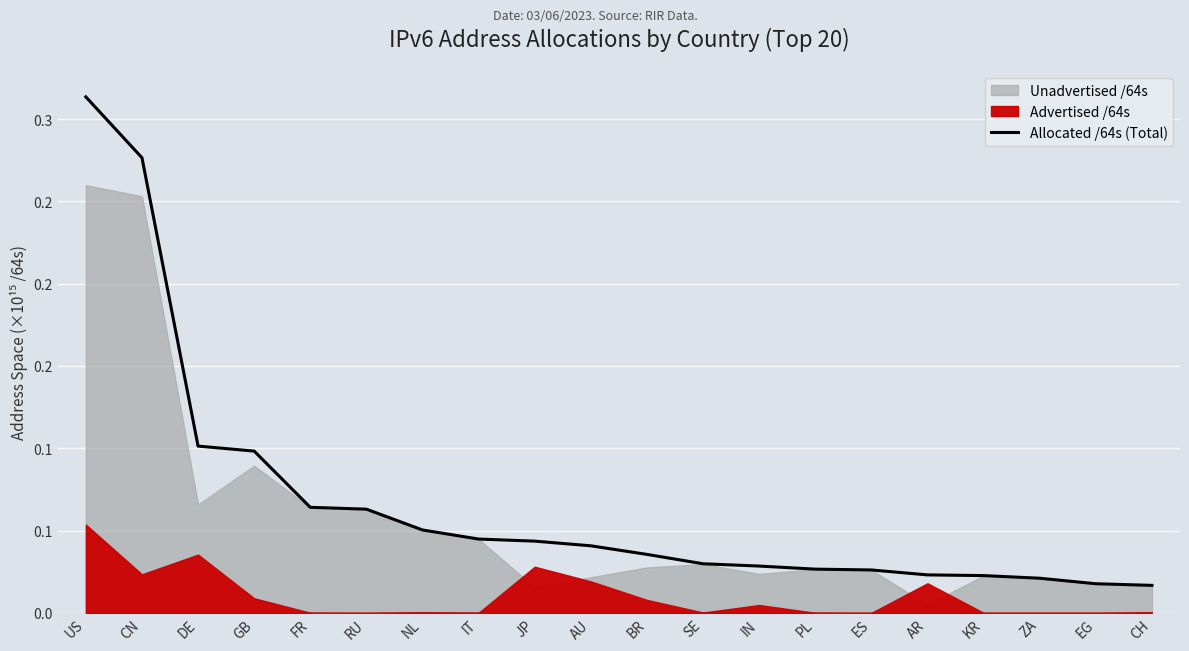

What is the label of the 15th point from the left?

ES